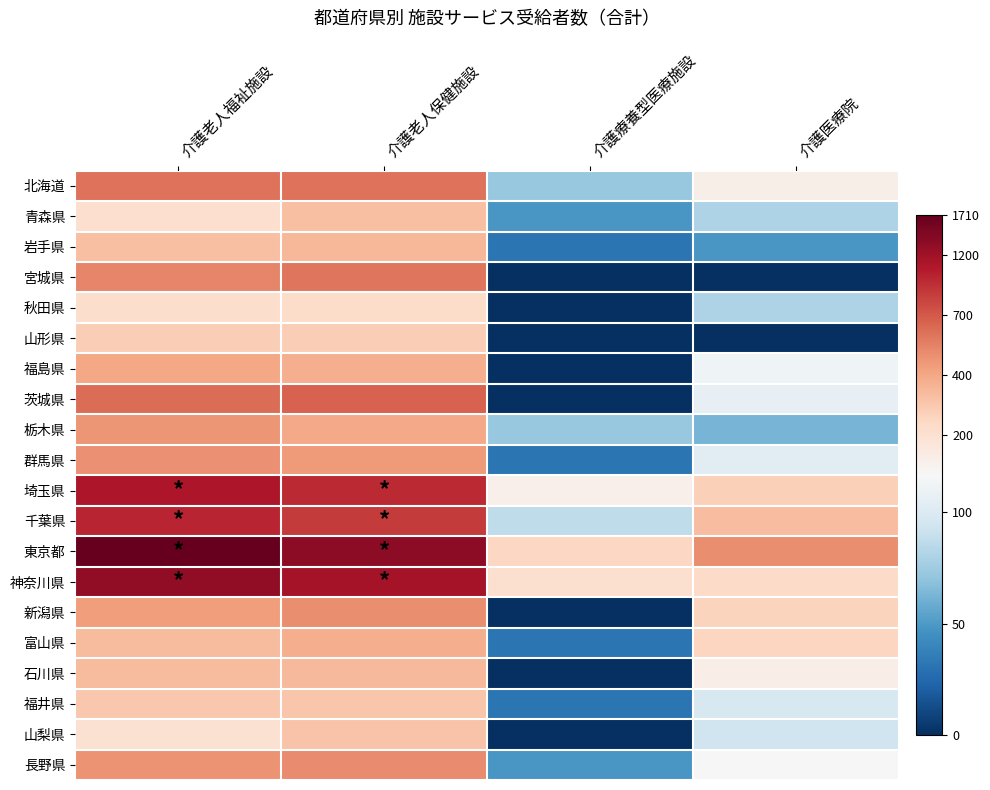

List the series in order of their peak value, highest first.

東京都, 神奈川県, 埼玉県, 千葉県, 茨城県, 北海道, 宮城県, 長野県, 新潟県, 群馬県, 栃木県, 福島県, 富山県, 岩手県, 石川県, 青森県, 山梨県, 福井県, 山形県, 秋田県